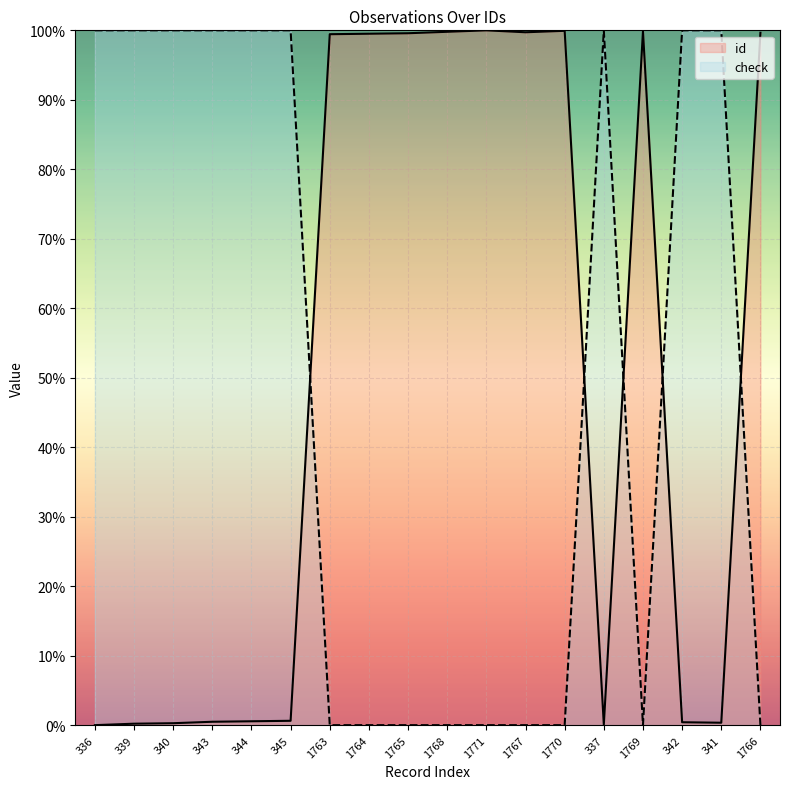

Which series has the widest spread of values?

id